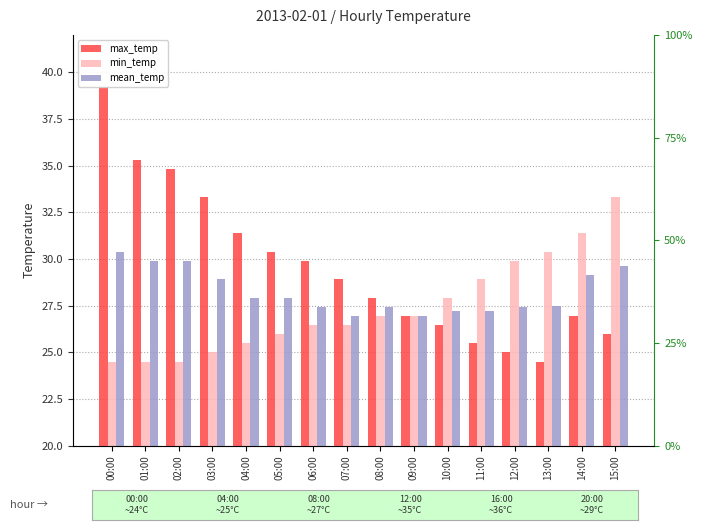

What is the average value of the mean_temp series?

28.2